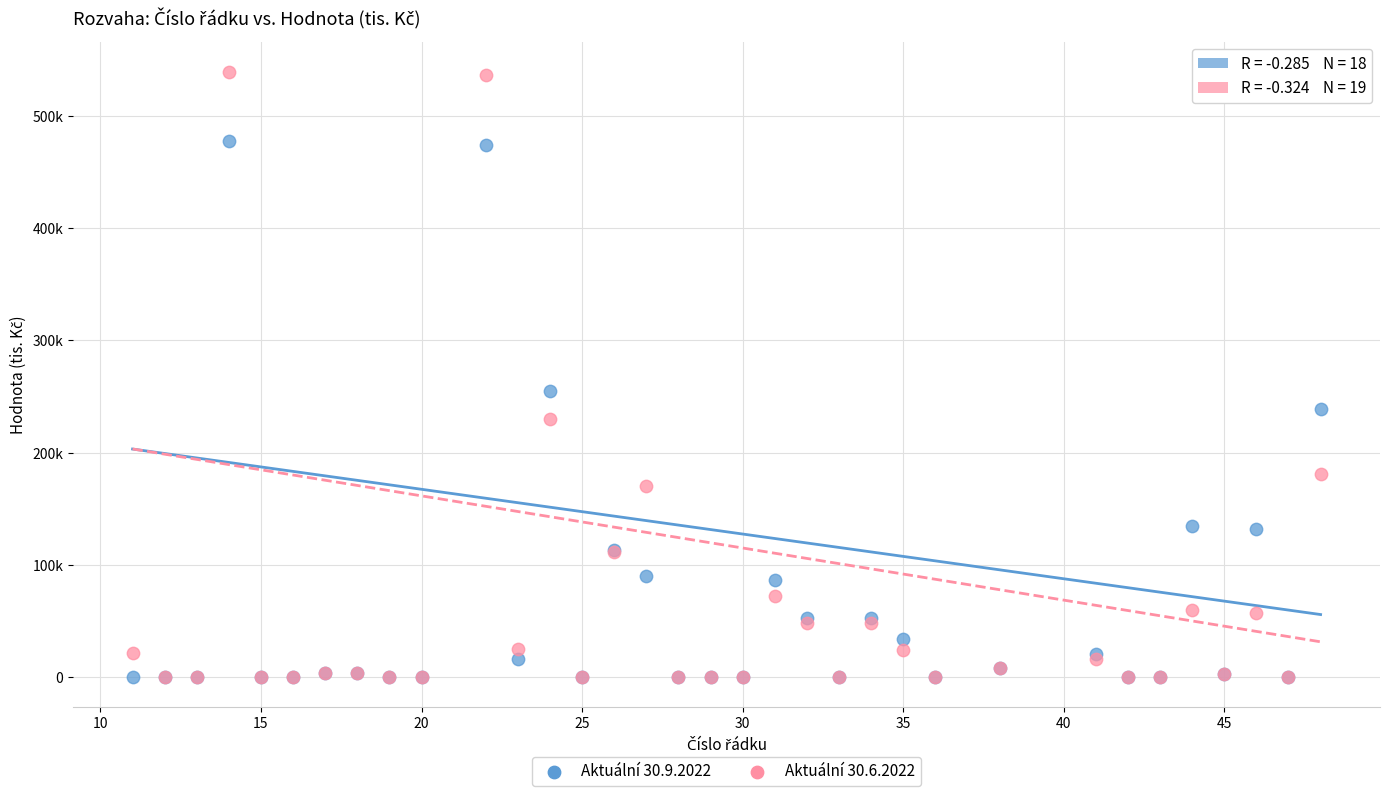

What are all the series names shown in the legend?

Aktuální 30.9.2022, Aktuální 30.6.2022